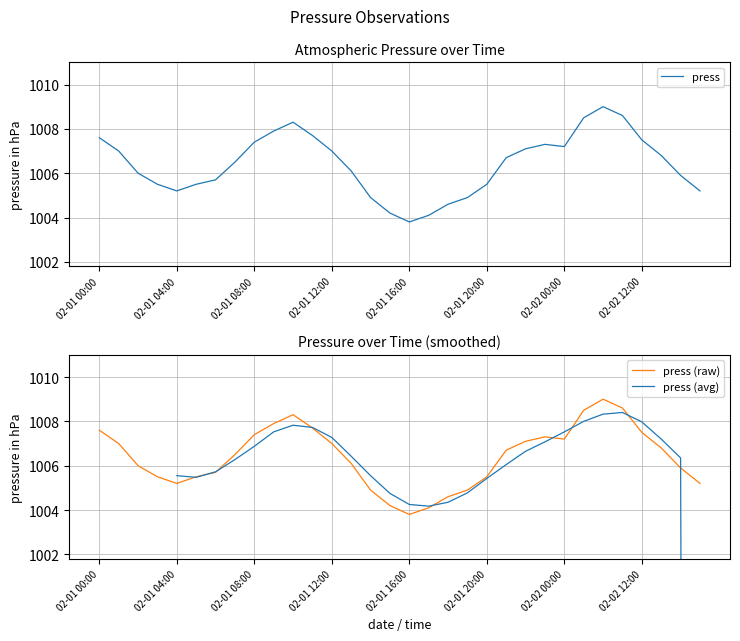

How many data points in press (avg) are above 1006?

17